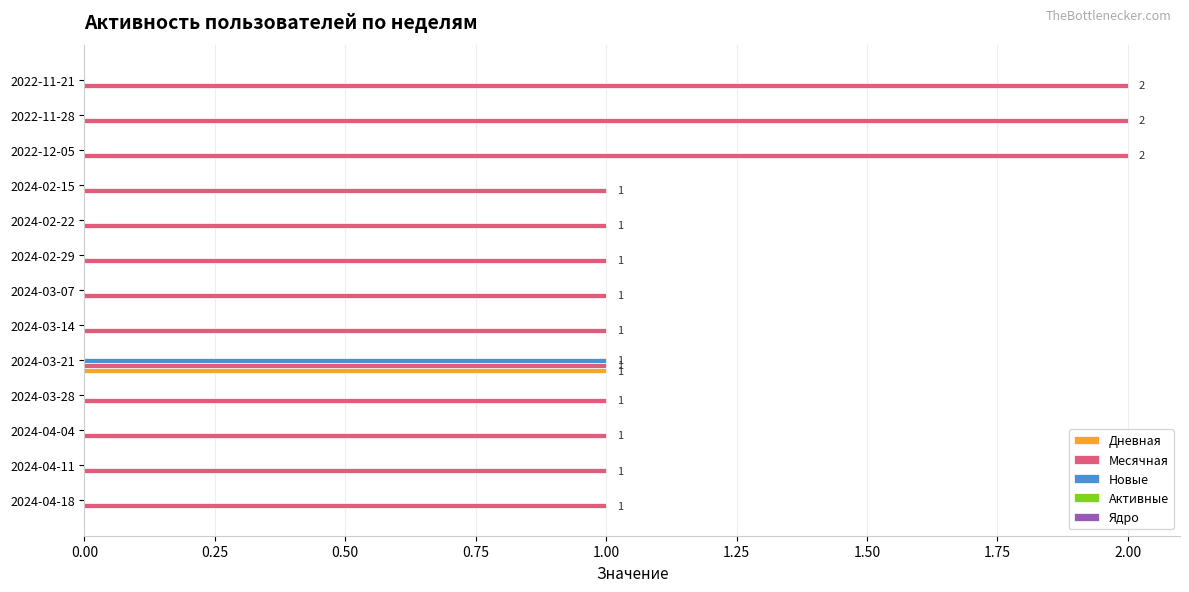

Is the value of Месячная at 2024-02-29 greater than the value of Дневная at 2024-04-11?

Yes